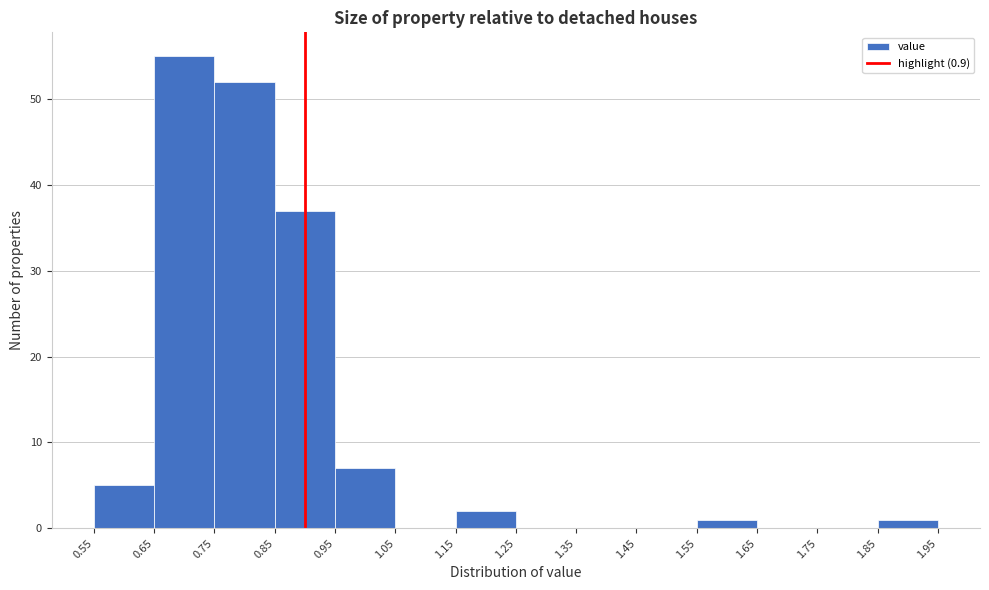

Which range on the x-axis has the tallest bar?

0.65 to 0.75